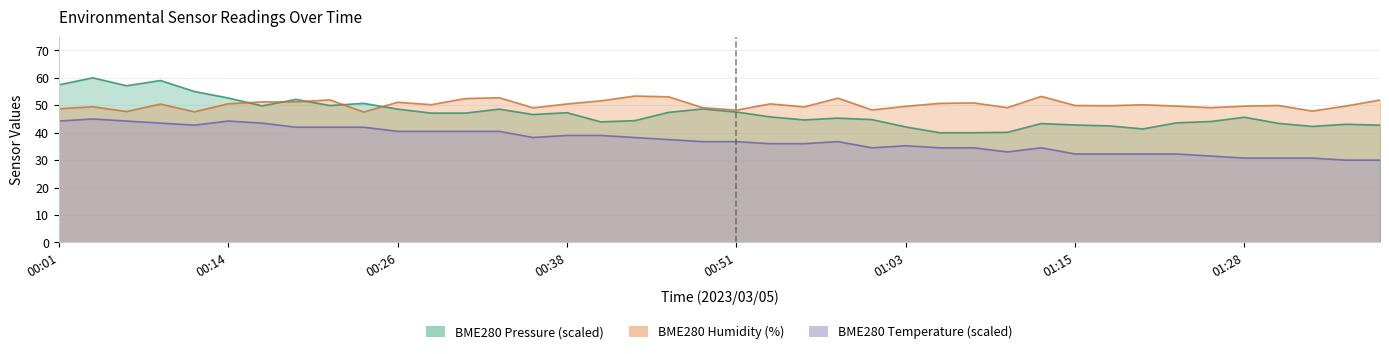

The BME280_pressure_scaled series shows 75.4 at 01:23. True or false?

False